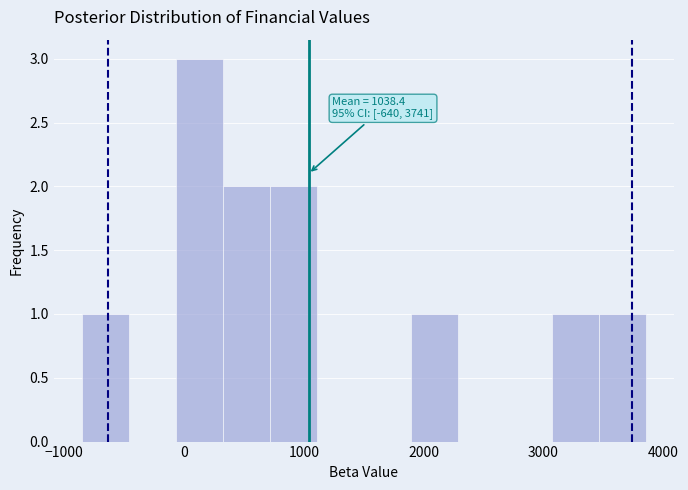

Read against the x-axis, roughly where is the centre of the tallest bar?

100